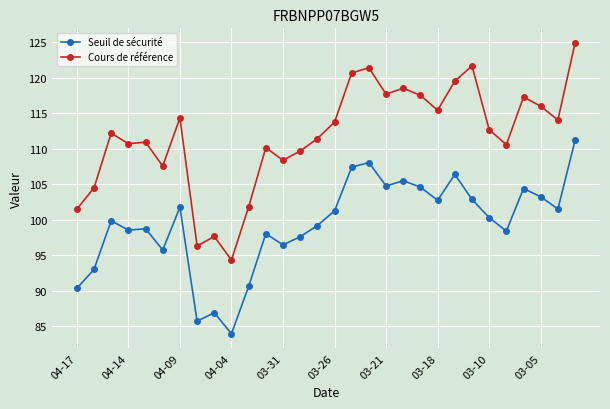

List the series in order of their overall mean, lowest first.

Seuil de sécurité, Cours de référence